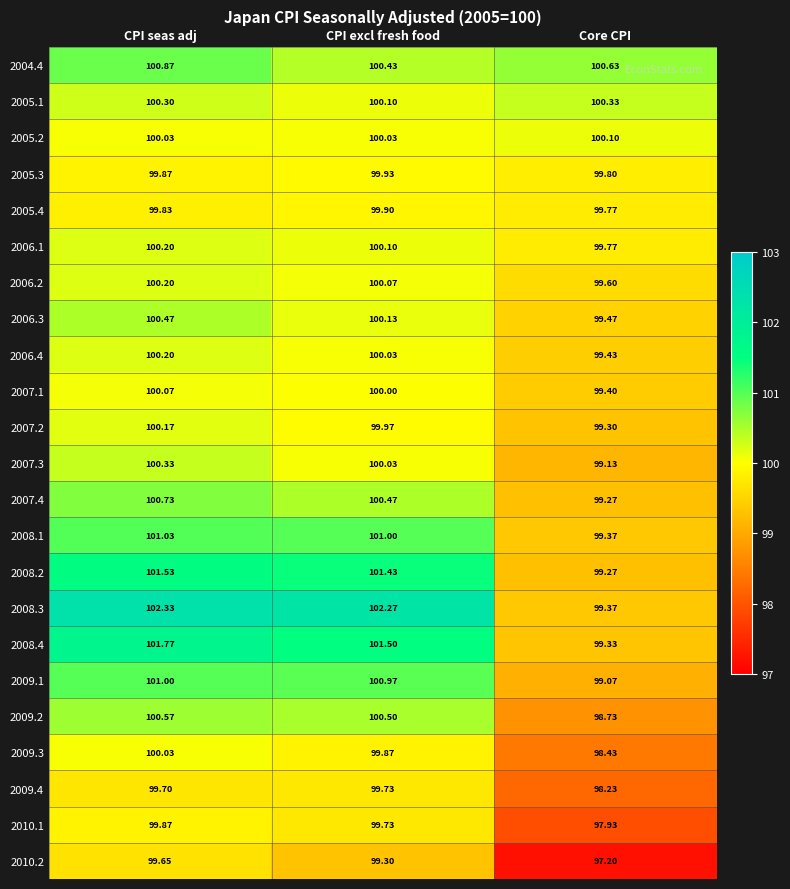

Where is 2006.2 nearest to the value 99?

Core CPI